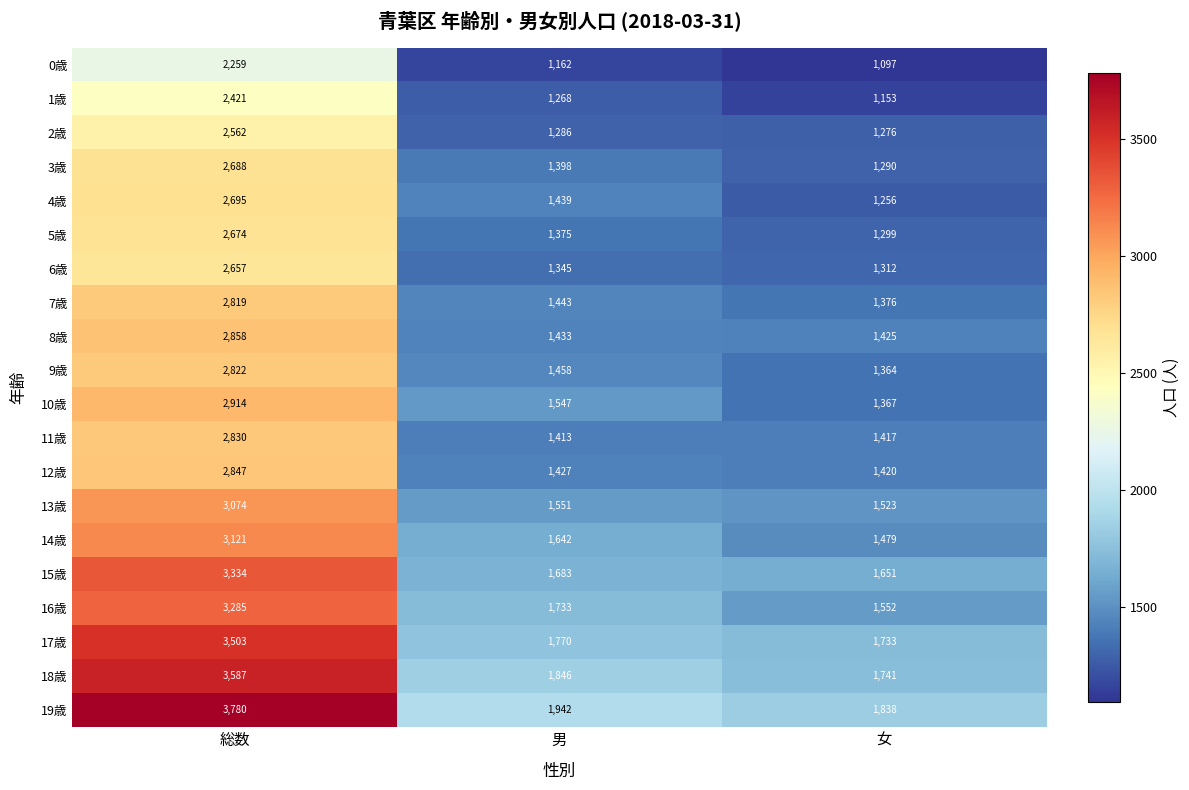

Between 総数 and 男, which series saw the biggest shift?

19歳